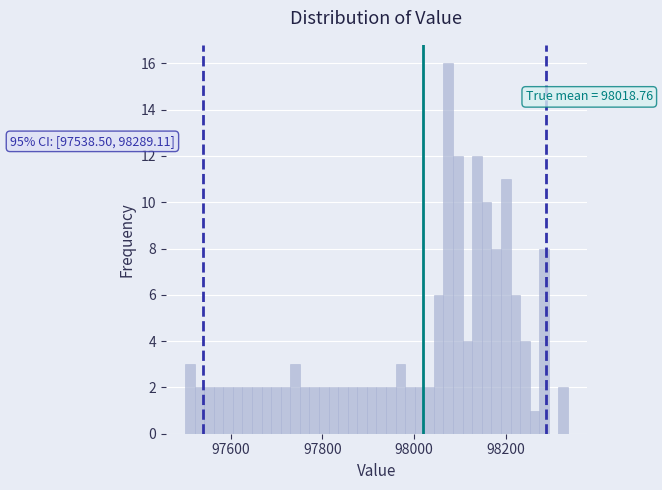

Around what value on the x-axis is the tallest bar? Give the approximate position of its centre, as read against the axis.

98080